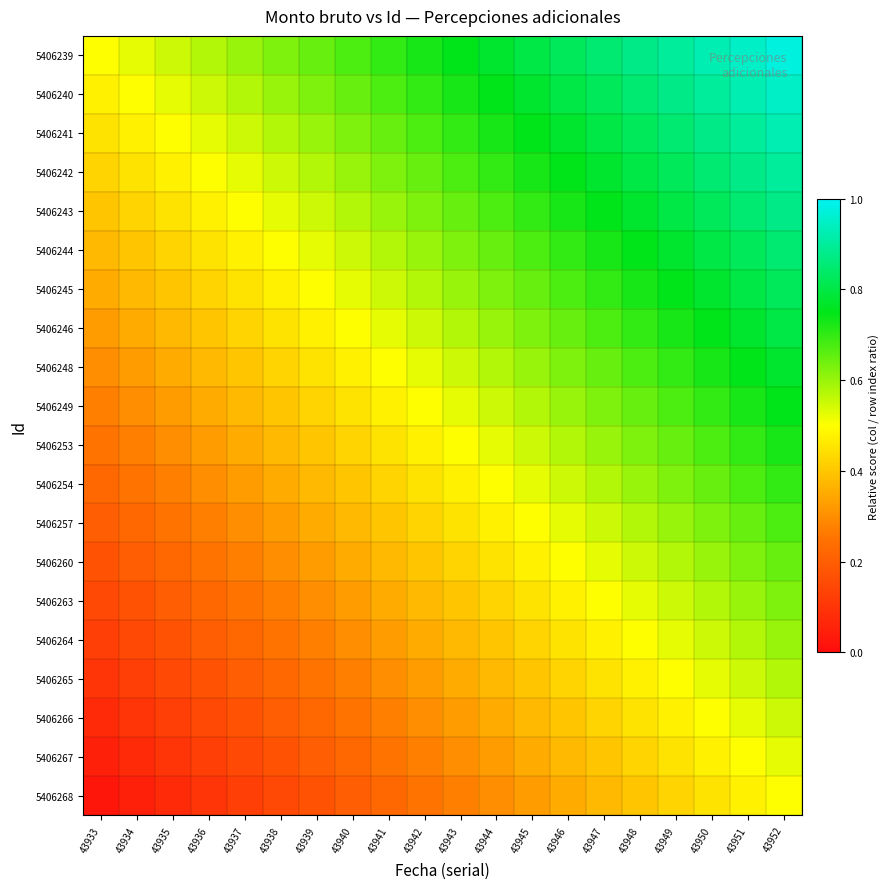

What is the total value across all series at 43949?

13.2